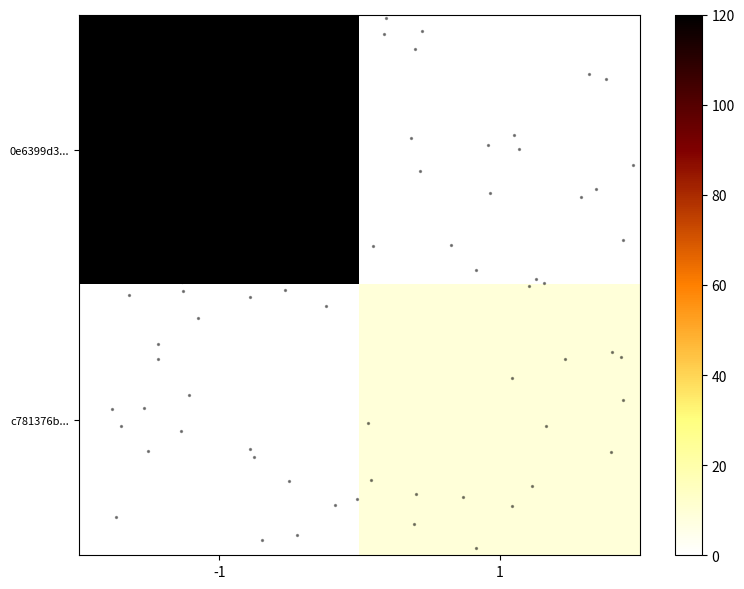

At how many categories does at least one series exceed 257?

1